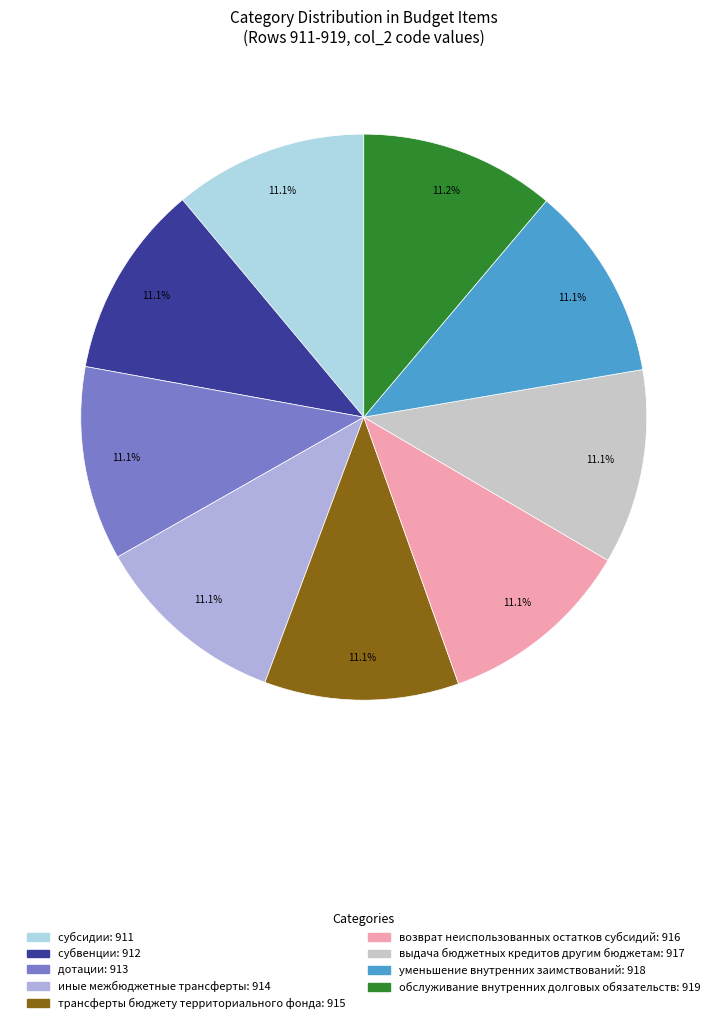

How many segments does this pie chart have?

9